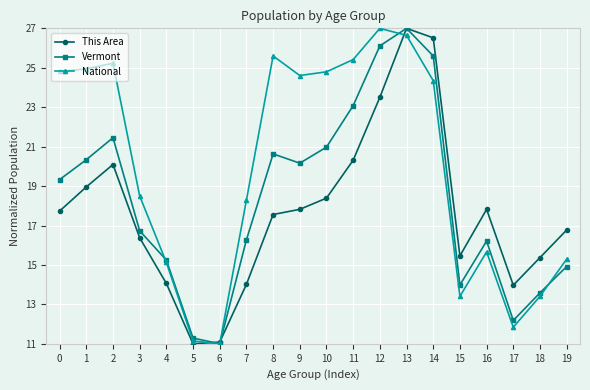

Read the This Area value at 3.

16.4